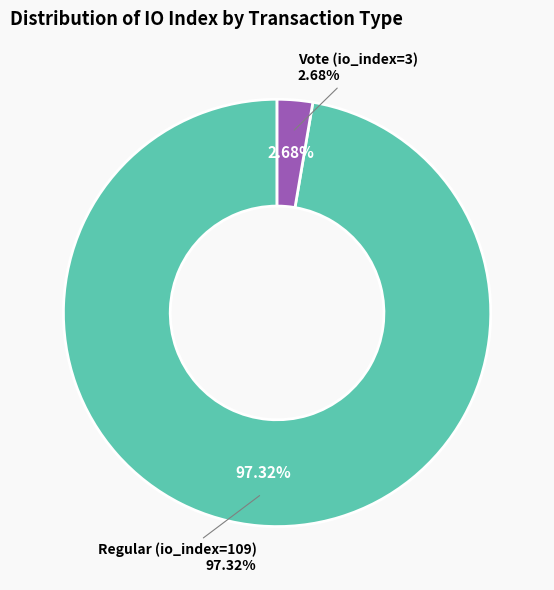

To the nearest percent, what portion does Regular (io_index=109) represent?

97%